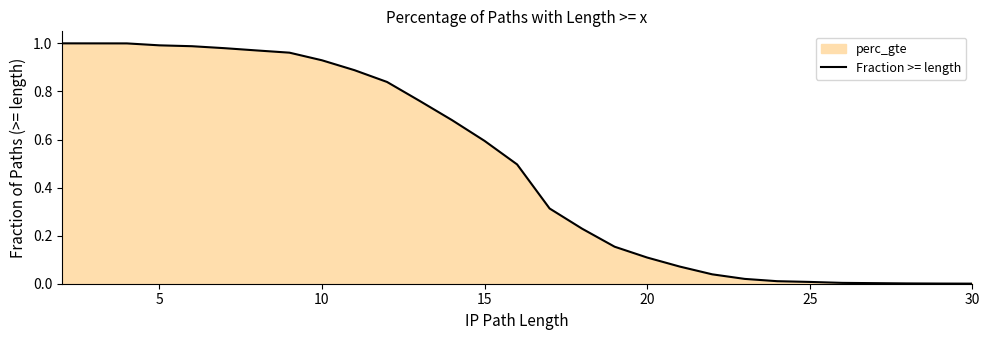

Which category has the lowest value across all series?

30